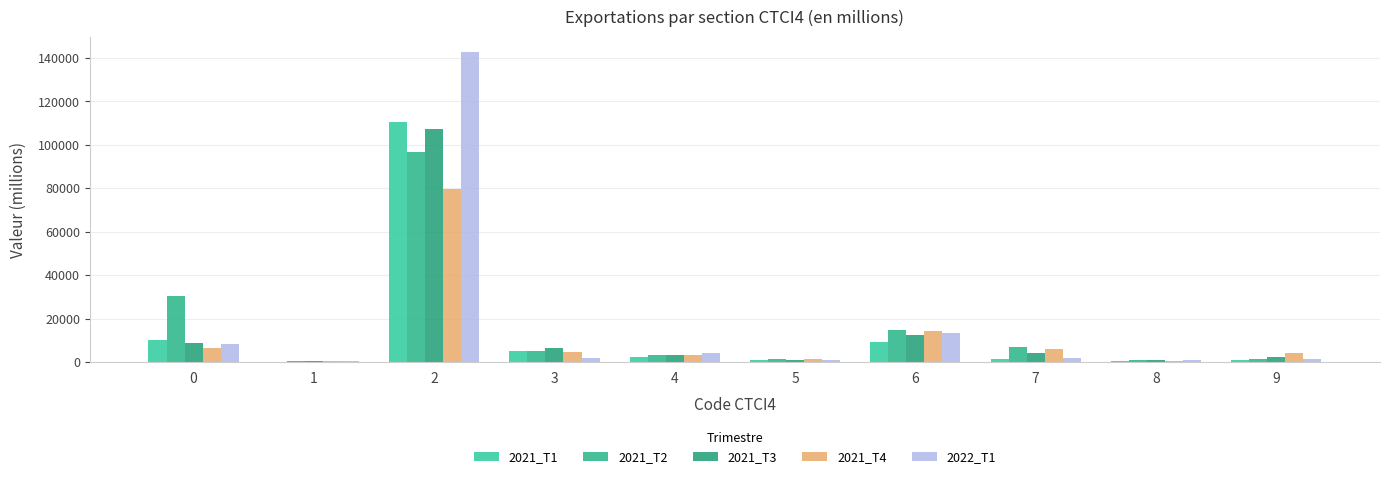

Which category has the lowest value in the 2021_T2 series?

1